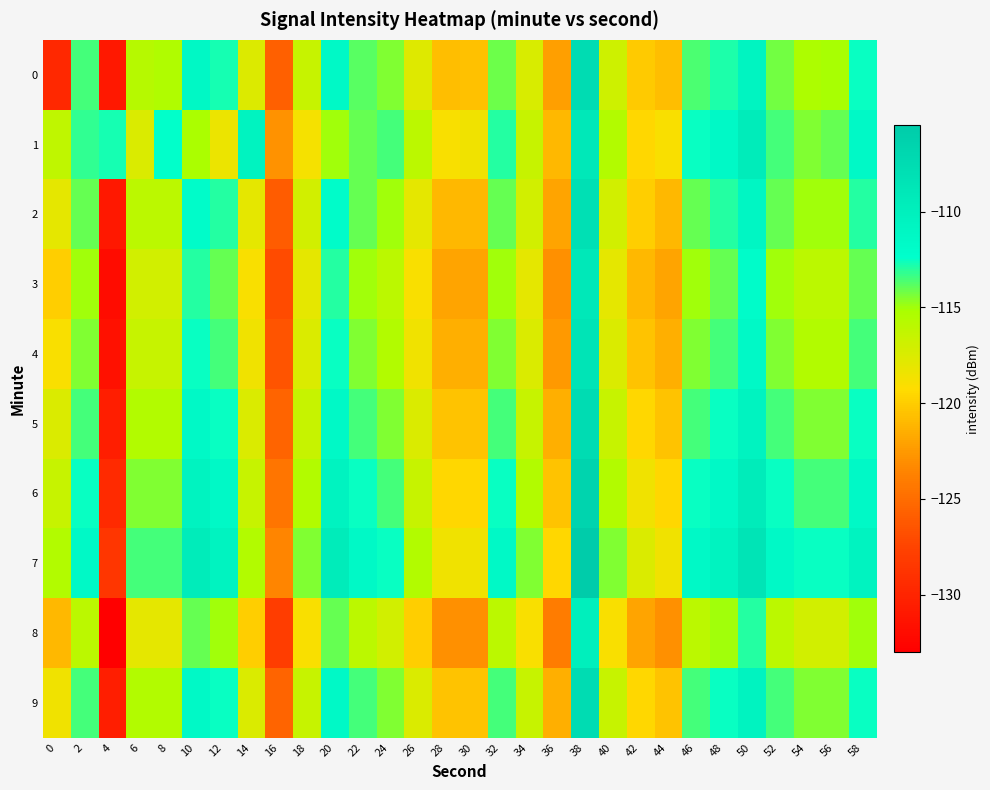

Reading left to right, extract all data points from this chart.

0: 0=-129.8	2=-113.5	4=-131.0	6=-115.7	8=-115.5	10=-111.4	12=-112.7	14=-117.6	16=-125.7	18=-116.6	20=-111.5	22=-113.8	24=-114.5	26=-117.7	28=-120.7	30=-120.6	32=-114.2	34=-117.4	36=-122.2	38=-107.5	40=-116.8	42=-120.2	44=-120.7	46=-113.6	48=-112.8	50=-110.7	52=-114.3	54=-115.3	56=-115.1	58=-112.5
1: 0=-116.2	2=-113.1	4=-112.8	6=-117.5	8=-112.4	10=-115.2	12=-118.3	14=-110.6	16=-122.8	18=-118.7	20=-115.0	22=-114.0	24=-113.5	26=-116.0	28=-119.0	30=-118.5	32=-113.0	34=-116.5	36=-121.0	38=-109.0	40=-115.5	42=-119.5	44=-119.0	46=-112.5	48=-111.5	50=-109.5	52=-113.5	54=-114.5	56=-114.0	58=-111.5
2: 0=-118.0	2=-114.0	4=-131.0	6=-116.0	8=-116.0	10=-112.0	12=-113.0	14=-118.0	16=-126.0	18=-117.0	20=-112.0	22=-114.0	24=-115.0	26=-118.0	28=-121.0	30=-121.0	32=-114.0	34=-117.0	36=-122.0	38=-108.0	40=-117.0	42=-120.0	44=-121.0	46=-114.0	48=-113.0	50=-111.0	52=-114.0	54=-115.0	56=-115.0	58=-113.0
3: 0=-120.0	2=-115.0	4=-132.0	6=-117.0	8=-117.0	10=-113.0	12=-114.0	14=-119.0	16=-127.0	18=-118.0	20=-113.0	22=-115.0	24=-116.0	26=-119.0	28=-122.0	30=-122.0	32=-115.0	34=-118.0	36=-123.0	38=-109.0	40=-118.0	42=-121.0	44=-122.0	46=-115.0	48=-114.0	50=-112.0	52=-115.0	54=-116.0	56=-116.0	58=-114.0
4: 0=-119.0	2=-114.5	4=-131.5	6=-116.5	8=-116.5	10=-112.5	12=-113.5	14=-118.5	16=-126.5	18=-117.5	20=-112.5	22=-114.5	24=-115.5	26=-118.5	28=-121.5	30=-121.5	32=-114.5	34=-117.5	36=-122.5	38=-108.5	40=-117.5	42=-120.5	44=-121.5	46=-114.5	48=-113.5	50=-111.5	52=-114.5	54=-115.5	56=-115.5	58=-113.5
5: 0=-117.5	2=-113.5	4=-130.5	6=-115.5	8=-115.5	10=-111.5	12=-112.5	14=-117.5	16=-125.5	18=-116.5	20=-111.5	22=-113.5	24=-114.5	26=-117.5	28=-120.5	30=-120.5	32=-113.5	34=-116.5	36=-121.5	38=-107.5	40=-116.5	42=-119.5	44=-120.5	46=-113.5	48=-112.5	50=-110.5	52=-113.5	54=-114.5	56=-114.5	58=-112.5
6: 0=-116.5	2=-112.5	4=-129.5	6=-114.5	8=-114.5	10=-110.5	12=-111.5	14=-116.5	16=-124.5	18=-115.5	20=-110.5	22=-112.5	24=-113.5	26=-116.5	28=-119.5	30=-119.5	32=-112.5	34=-115.5	36=-120.5	38=-106.5	40=-115.5	42=-118.5	44=-119.5	46=-112.5	48=-111.5	50=-109.5	52=-112.5	54=-113.5	56=-113.5	58=-111.5
7: 0=-115.5	2=-111.5	4=-128.5	6=-113.5	8=-113.5	10=-109.5	12=-110.5	14=-115.5	16=-123.5	18=-114.5	20=-109.5	22=-111.5	24=-112.5	26=-115.5	28=-118.5	30=-118.5	32=-111.5	34=-114.5	36=-119.5	38=-105.5	40=-114.5	42=-117.5	44=-118.5	46=-111.5	48=-110.5	50=-108.5	52=-111.5	54=-112.5	56=-112.5	58=-110.5
8: 0=-121.0	2=-116.0	4=-133.0	6=-118.0	8=-118.0	10=-114.0	12=-115.0	14=-120.0	16=-128.0	18=-119.0	20=-114.0	22=-116.0	24=-117.0	26=-120.0	28=-123.0	30=-123.0	32=-116.0	34=-119.0	36=-124.0	38=-110.0	40=-119.0	42=-122.0	44=-123.0	46=-116.0	48=-115.0	50=-113.0	52=-116.0	54=-117.0	56=-117.0	58=-115.0
9: 0=-118.5	2=-113.5	4=-130.5	6=-115.5	8=-115.5	10=-111.5	12=-112.5	14=-117.5	16=-125.5	18=-116.5	20=-111.5	22=-113.5	24=-114.5	26=-117.5	28=-120.5	30=-120.5	32=-113.5	34=-116.5	36=-121.5	38=-107.5	40=-116.5	42=-119.5	44=-120.5	46=-113.5	48=-112.5	50=-110.5	52=-113.5	54=-114.5	56=-114.5	58=-112.5